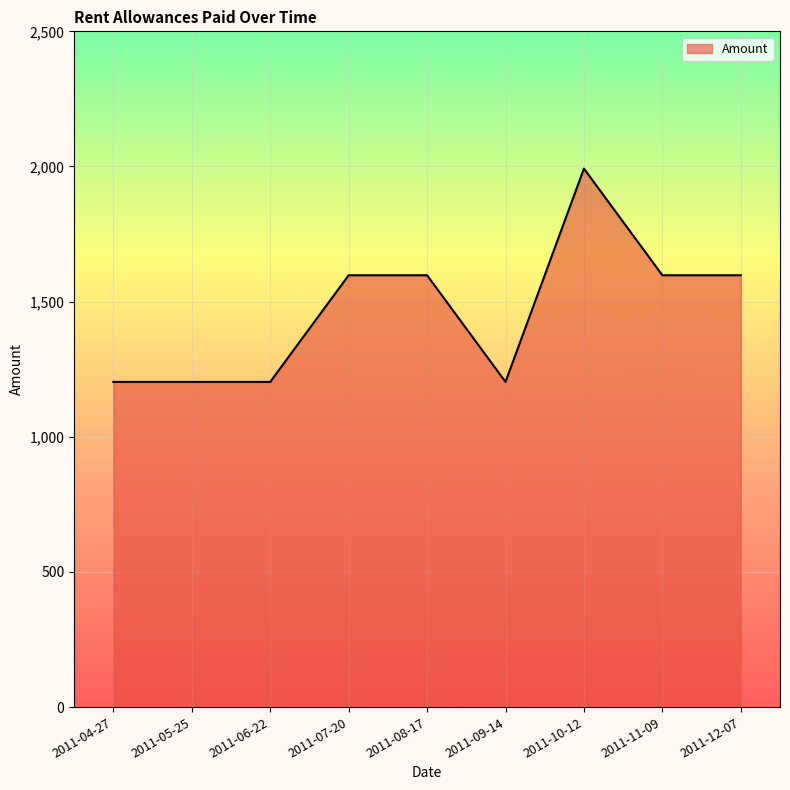

What value does the data have at 2011-06-22?

1203.0